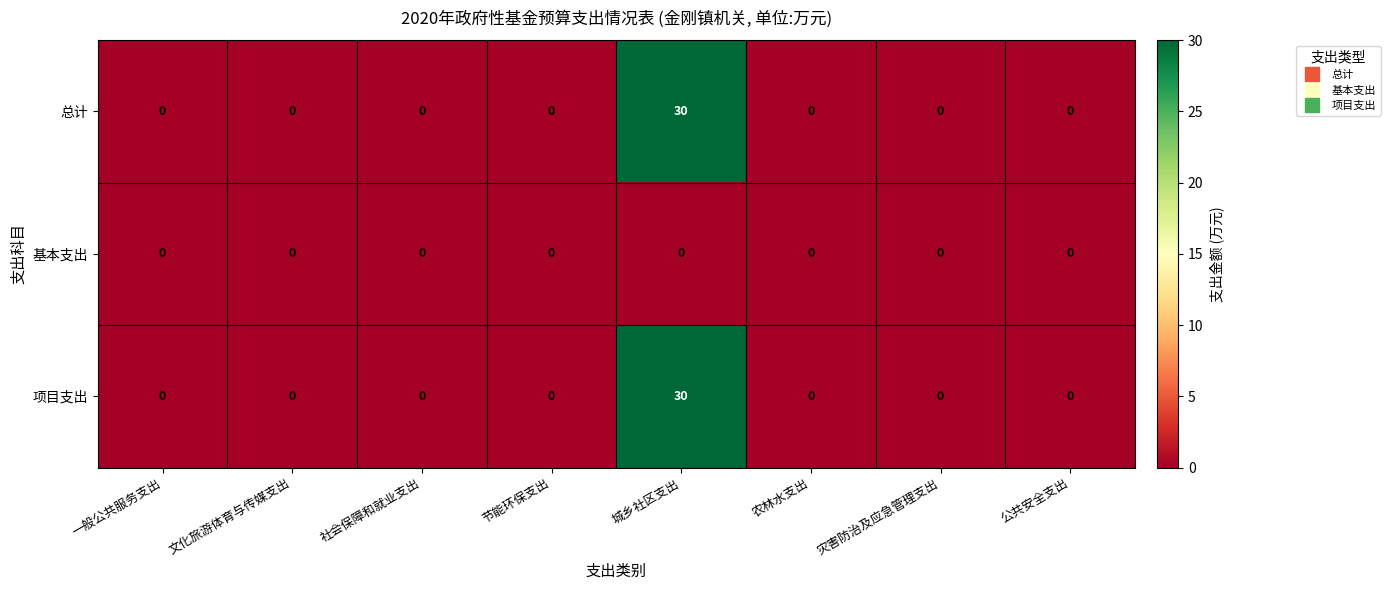

What is the spread (max minus min) of values at 城乡社区支出?

30